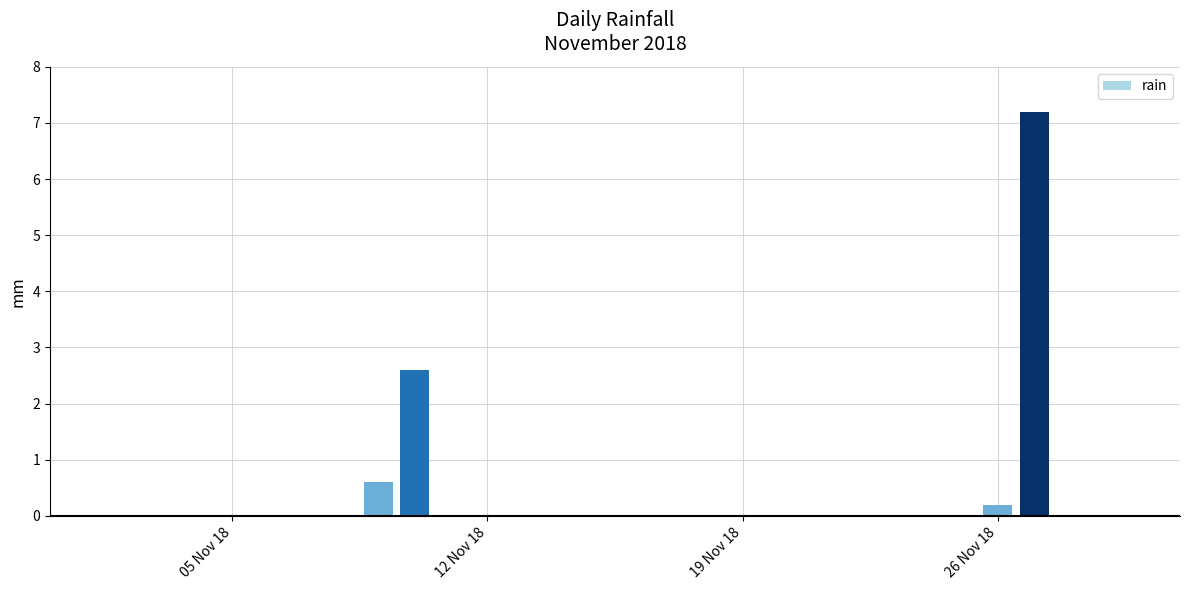

How many distinct data groups are displayed?

1